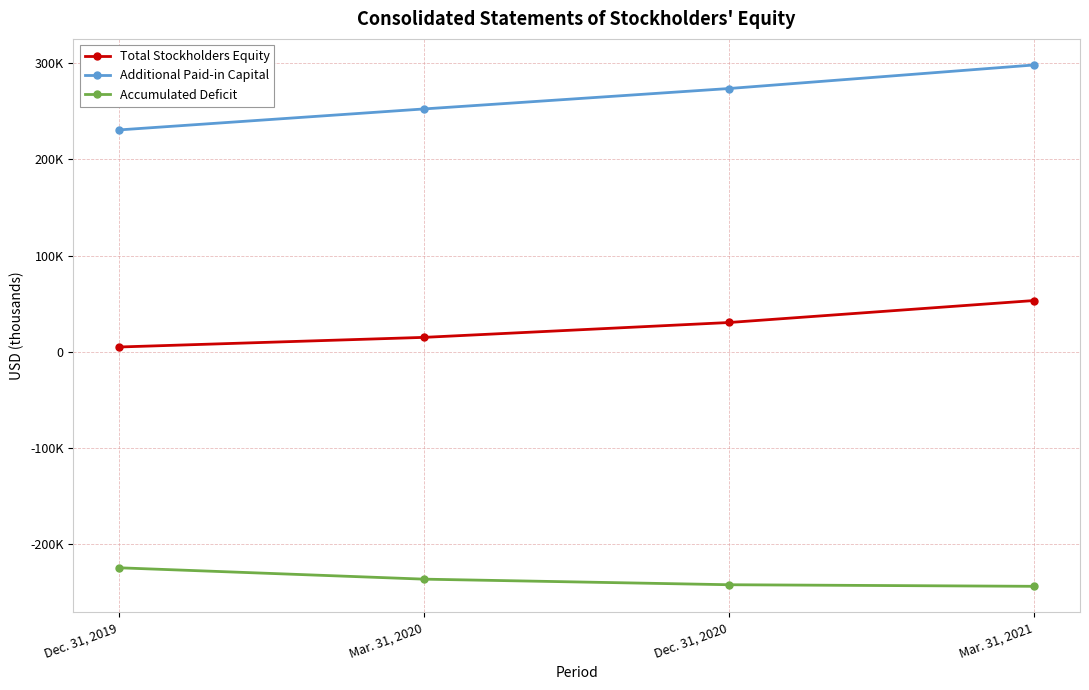

What are all the series names shown in the legend?

Total Stockholders Equity, Additional Paid-in Capital, Accumulated Deficit